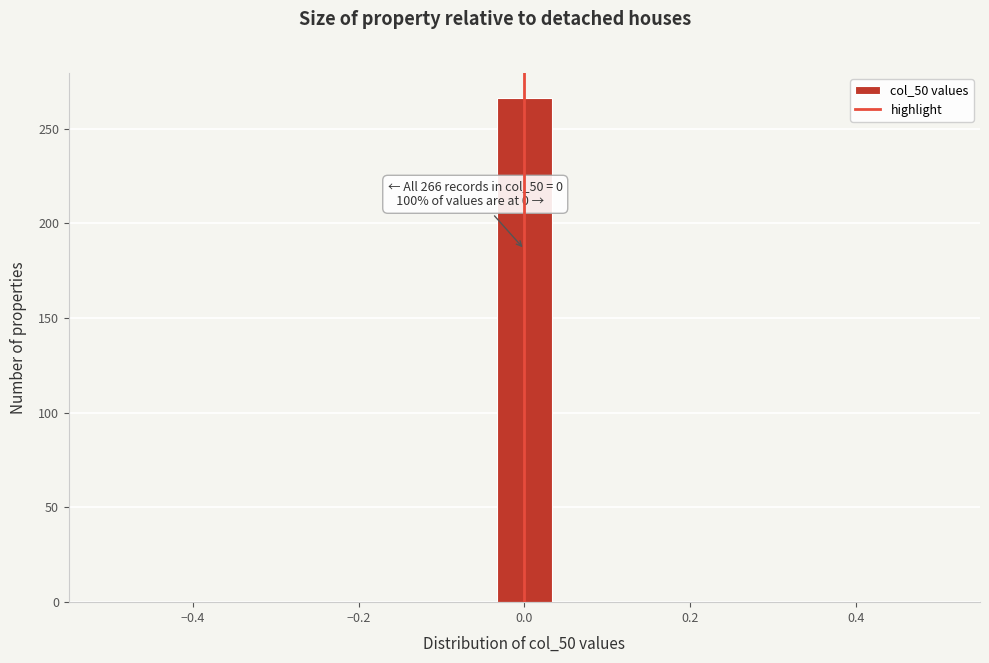

Around what value on the x-axis is the tallest bar? Give the approximate position of its centre, as read against the axis.

0.00